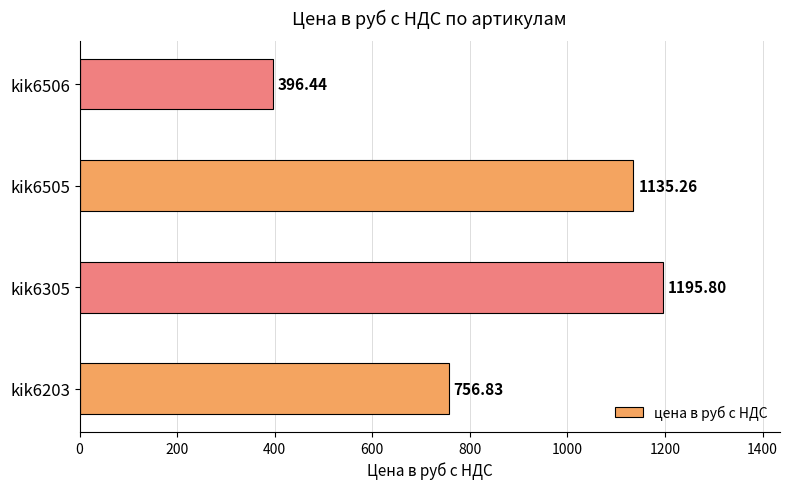

Rank the categories by value from highest to lowest.

kik6305, kik6505, kik6203, kik6506